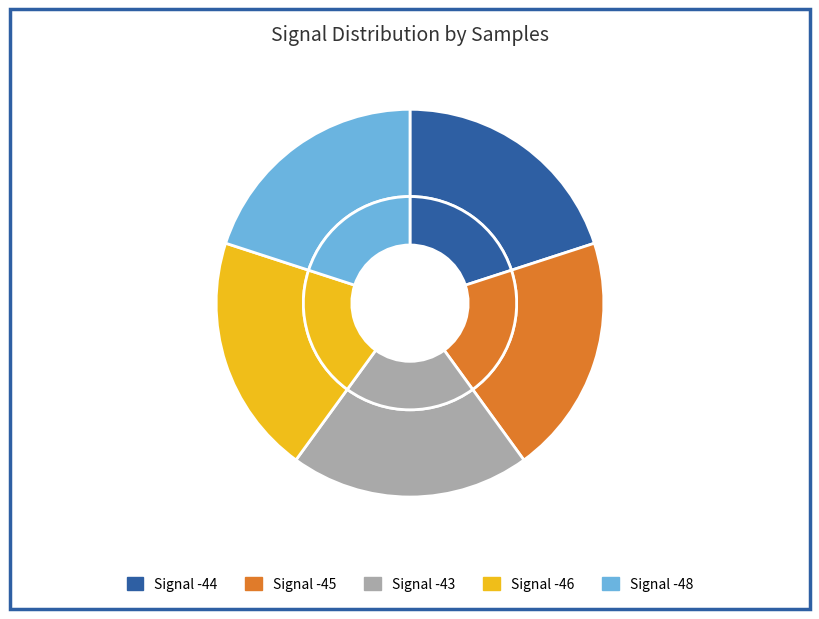

How many slices are in this pie chart?

5